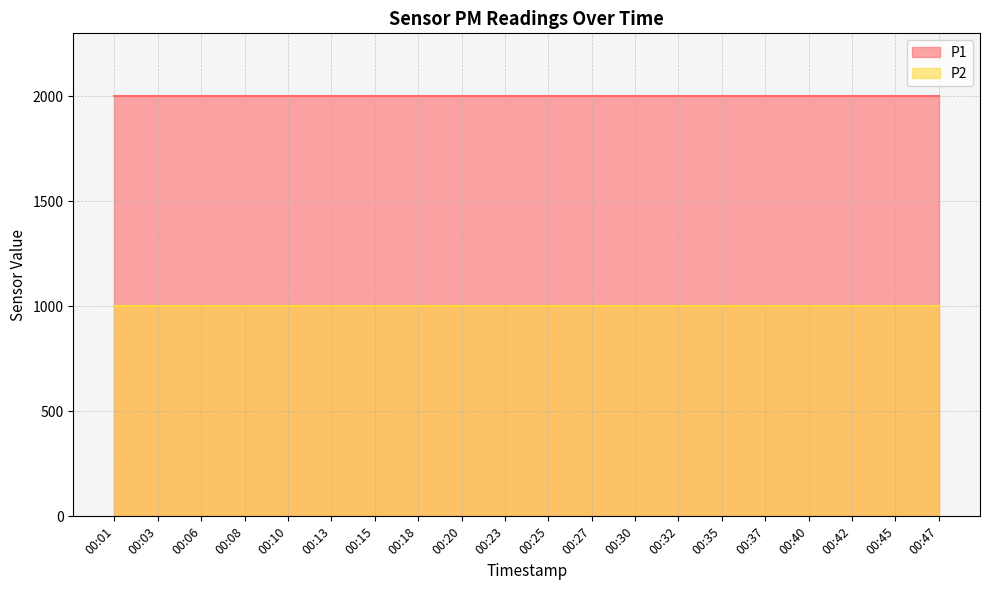

Count the number of categories in the chart.

20